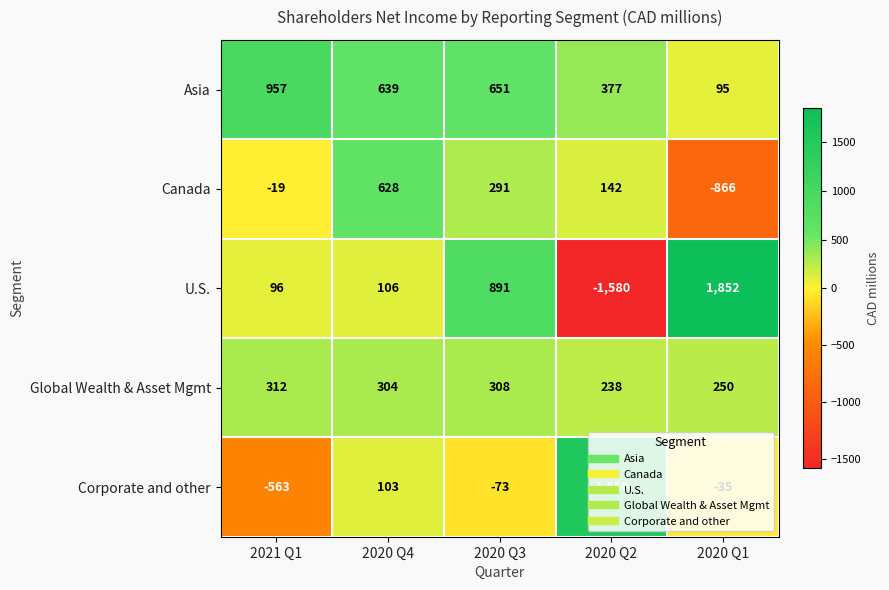

Count the number of categories in the chart.

5